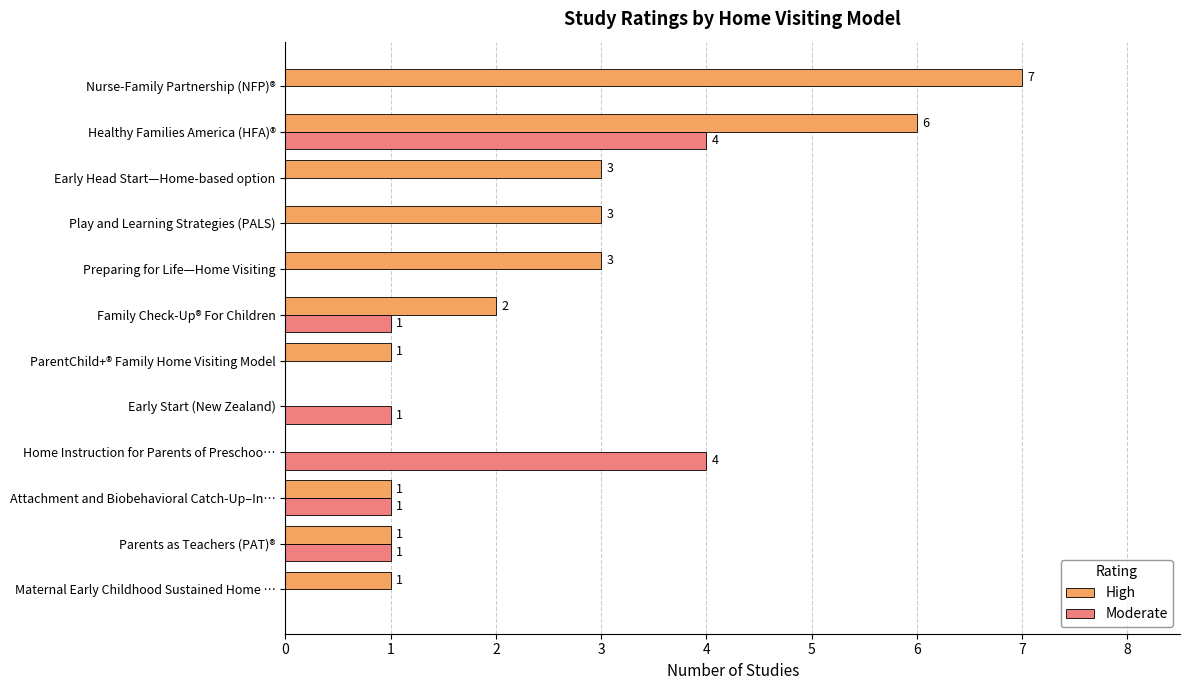

Is the value of High at Early Head Start—Home-based option greater than the value of Moderate at Family Check-Up® For Children?

Yes